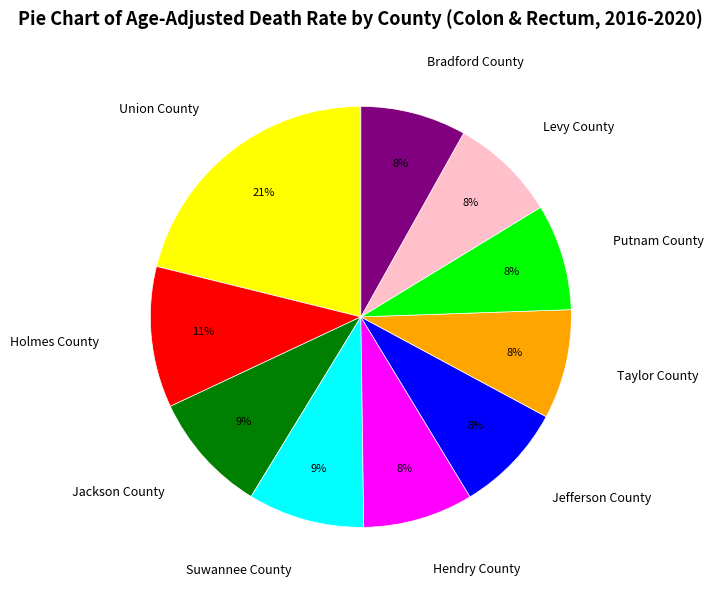

To the nearest percent, what is the combined percentage of Suwannee County and Hendry County?

17%